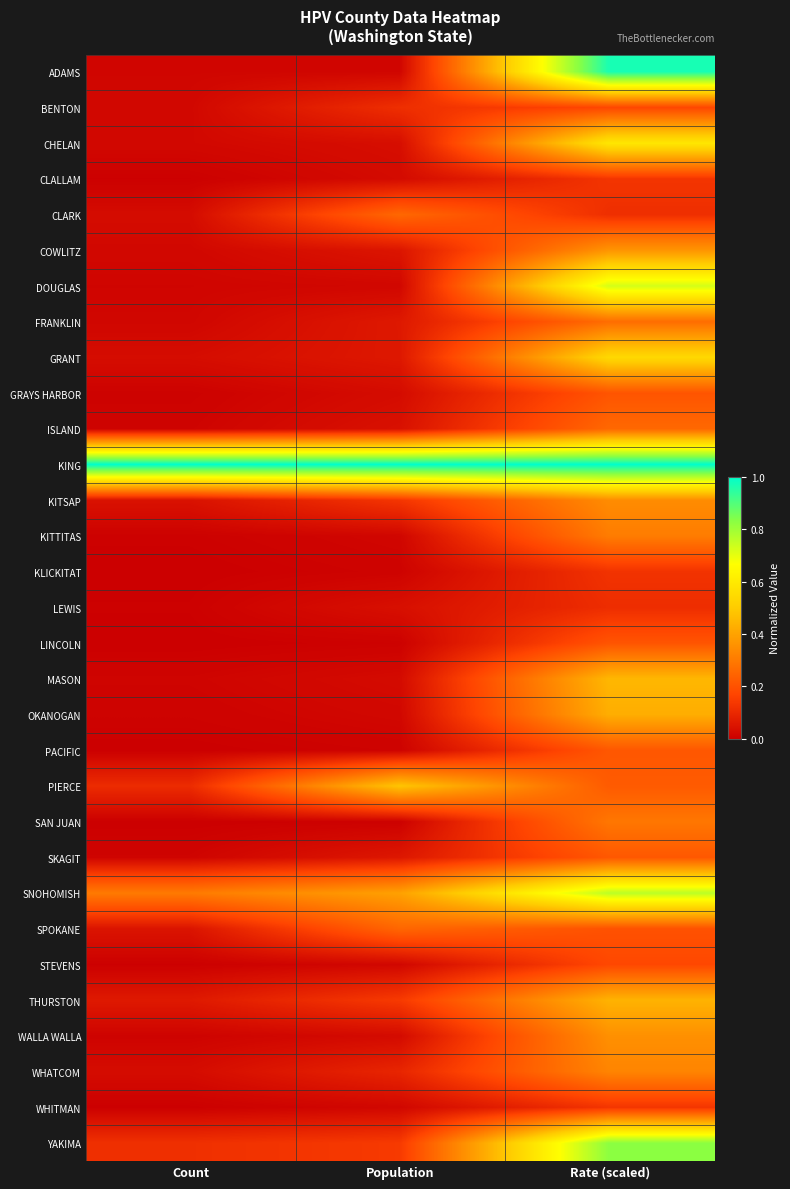

Rank the series by their maximum value, from highest to lowest.

KING, ADAMS, YAKIMA, SNOHOMISH, DOUGLAS, CHELAN, GRANT, PIERCE, MASON, THURSTON, OKANOGAN, COWLITZ, WALLA WALLA, KITSAP, WHATCOM, KITTITAS, SAN JUAN, FRANKLIN, ISLAND, CLARK, SPOKANE, SKAGIT, PACIFIC, GRAYS HARBOR, LINCOLN, STEVENS, BENTON, WHITMAN, CLALLAM, KLICKITAT, LEWIS